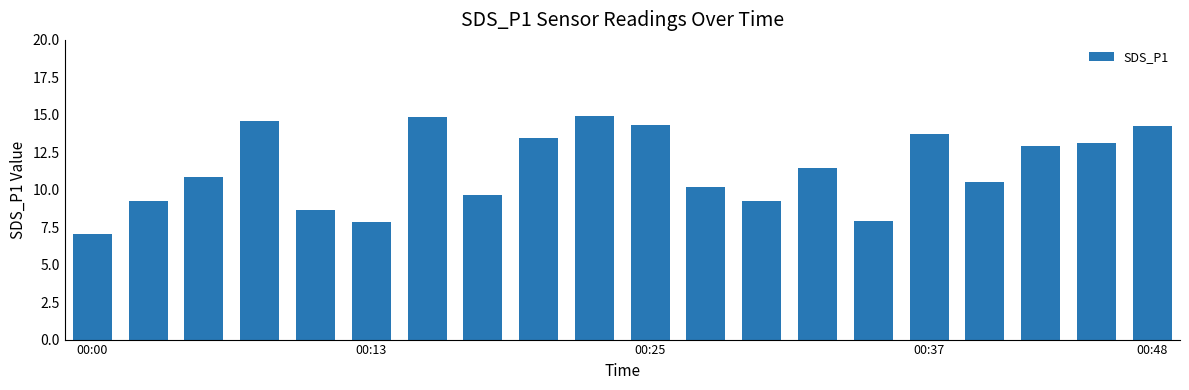

What is the difference between the maximum and minimum values?

7.9